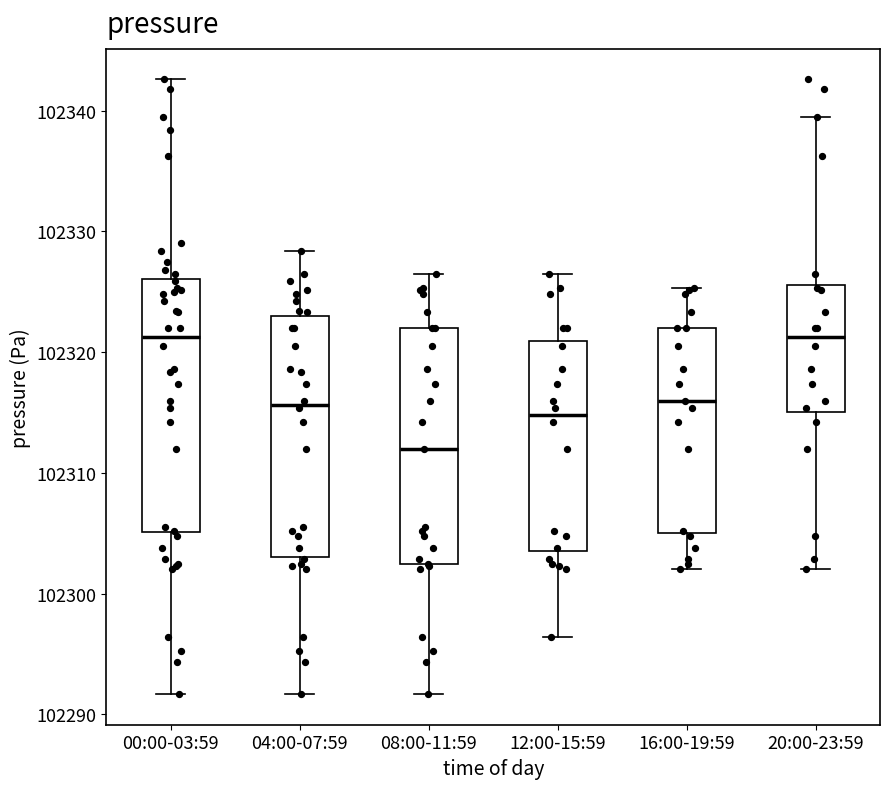

Reading left to right, transcribe this box plot: for each box, give where its median line is, the range the box spans, and where its two whiskers end, as read against the y-axis. The values are not printed on the chart, so give them approximately, as read against the axis.

00:00-03:59: median 102321, box 102305 to 102326, whiskers 102292 to 102343
04:00-07:59: median 102316, box 102303 to 102323, whiskers 102292 to 102328
08:00-11:59: median 102312, box 102302 to 102322, whiskers 102292 to 102326
12:00-15:59: median 102315, box 102304 to 102321, whiskers 102296 to 102326
16:00-19:59: median 102316, box 102305 to 102322, whiskers 102302 to 102325
20:00-23:59: median 102321, box 102315 to 102326, whiskers 102302 to 102340